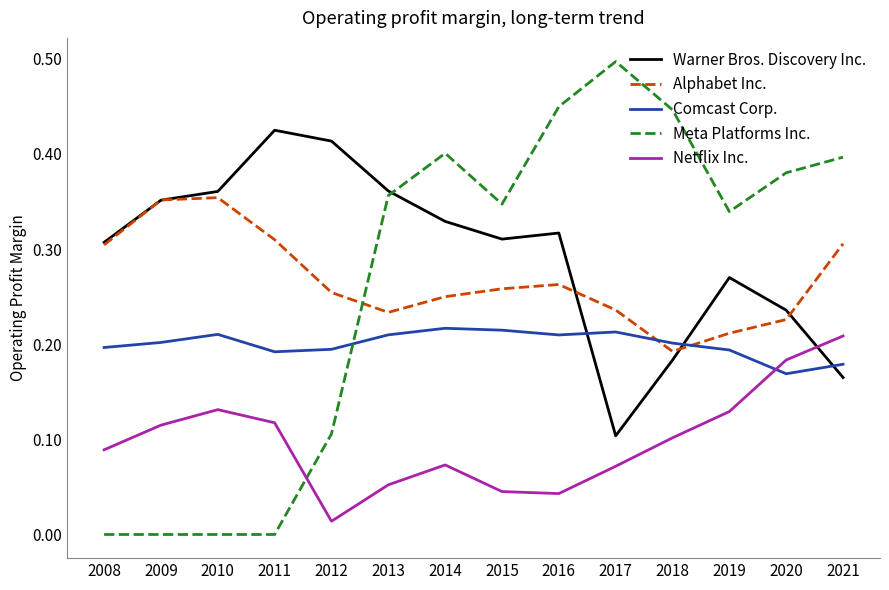

Which series has the widest spread of values?

Meta Platforms Inc.